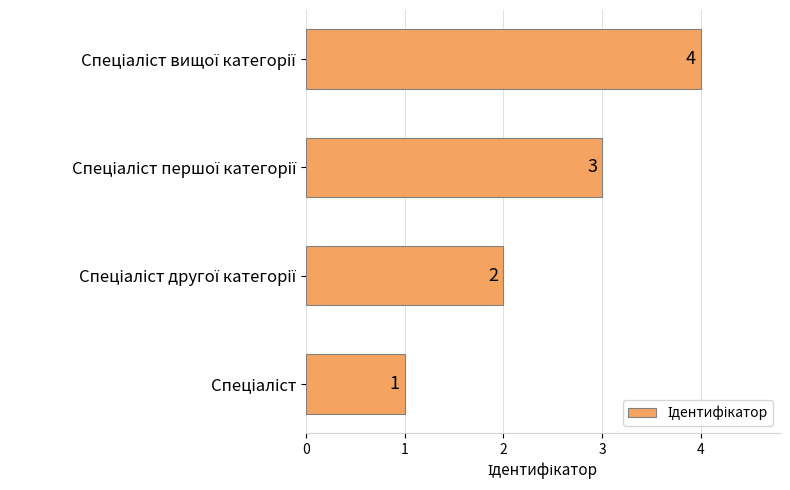

Count the values in the range 2 to 4.

3